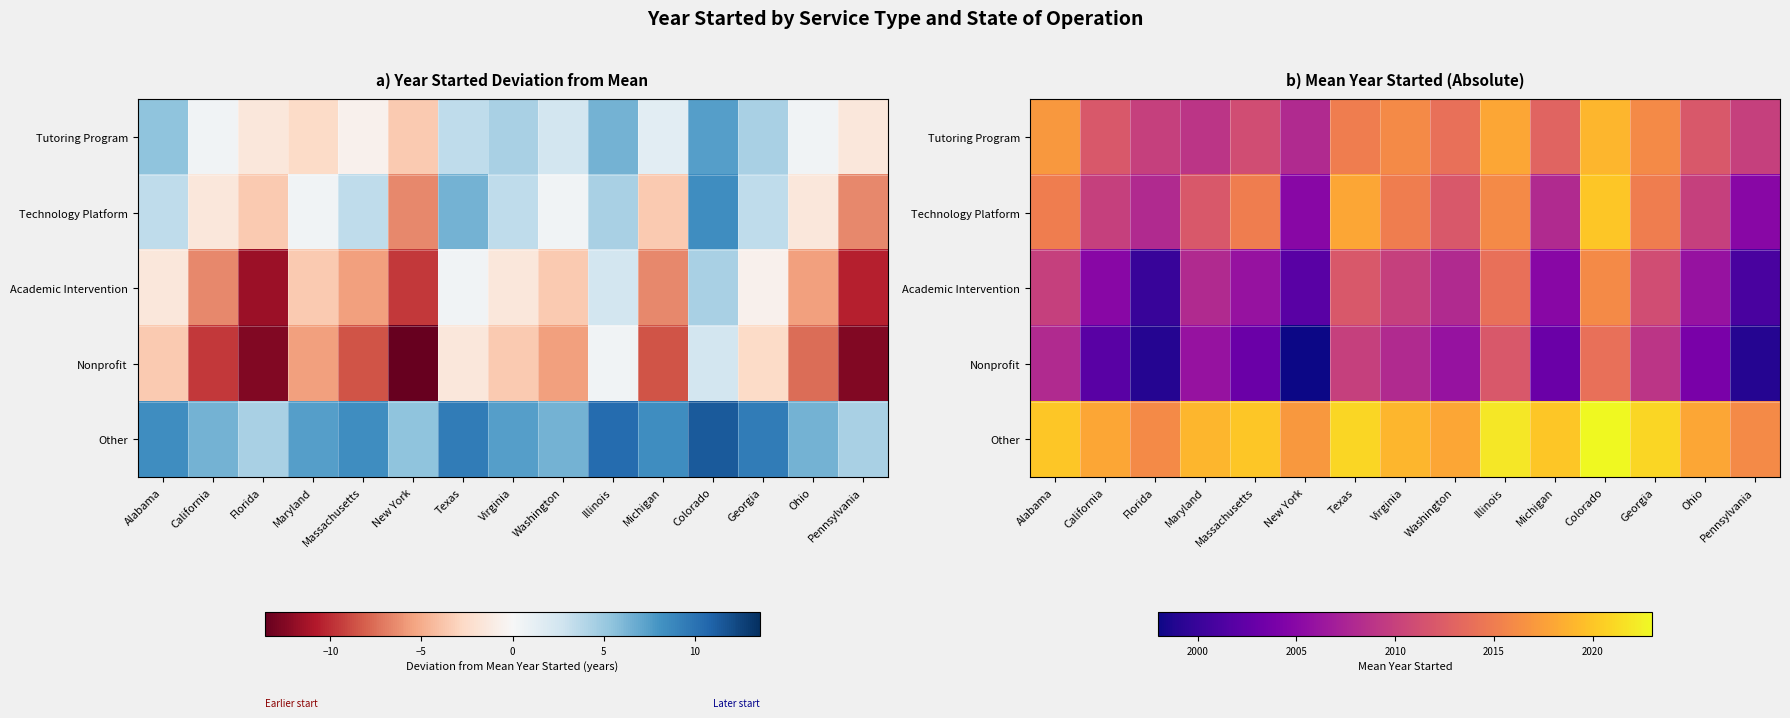

Which has a higher value, Colorado or New York?

Colorado